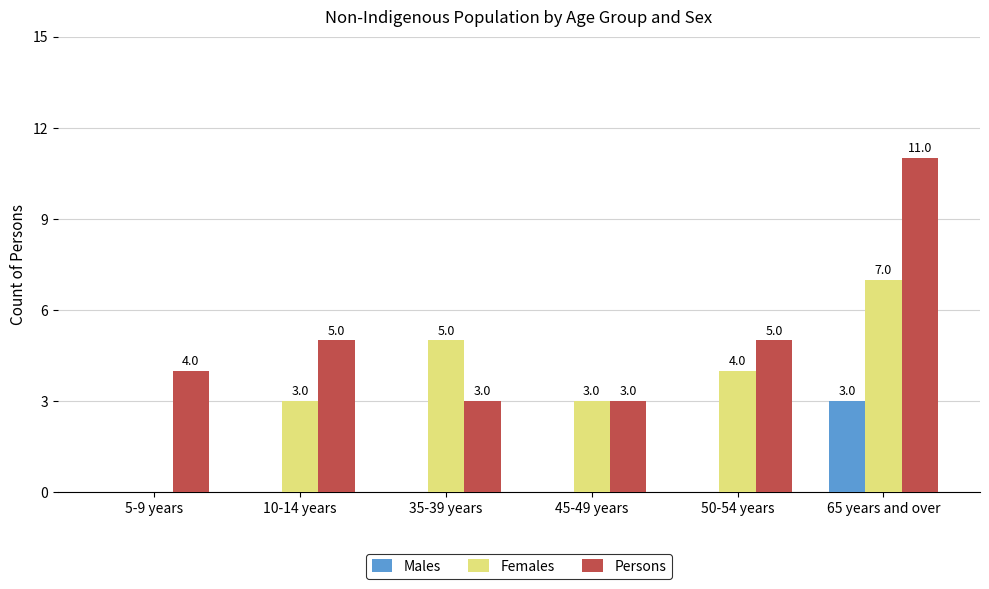

At which label does Persons reach its peak?

65 years and over